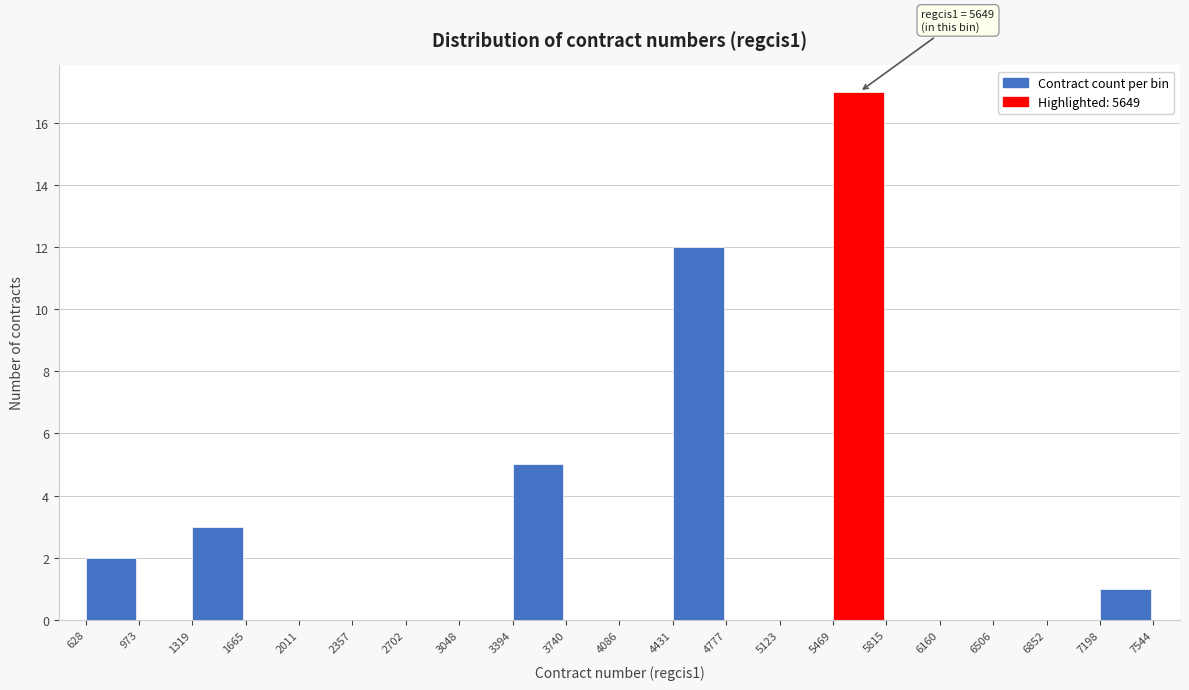

Over which range of the x-axis is the bar tallest?

5469 to 5815